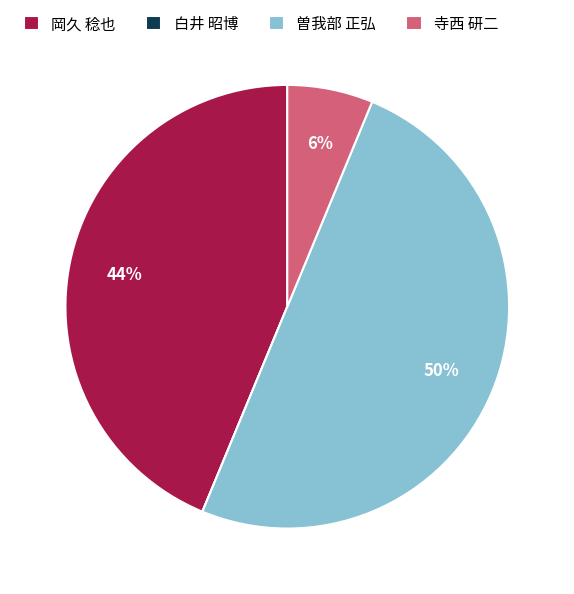

To the nearest percent, what is the combined percentage of 岡久 稔也 and 寺西 研二?

50%